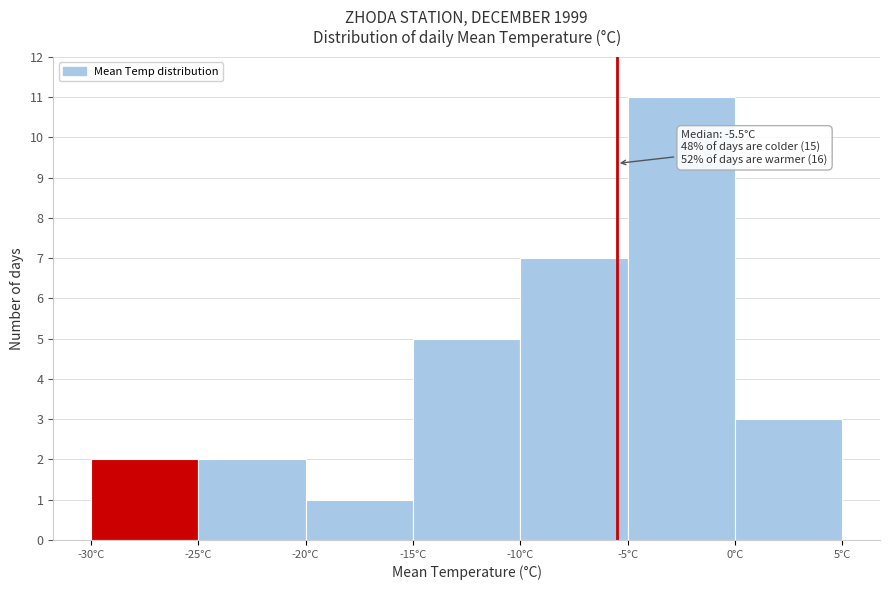

Over which range of the x-axis is the bar tallest?

-5 to 0